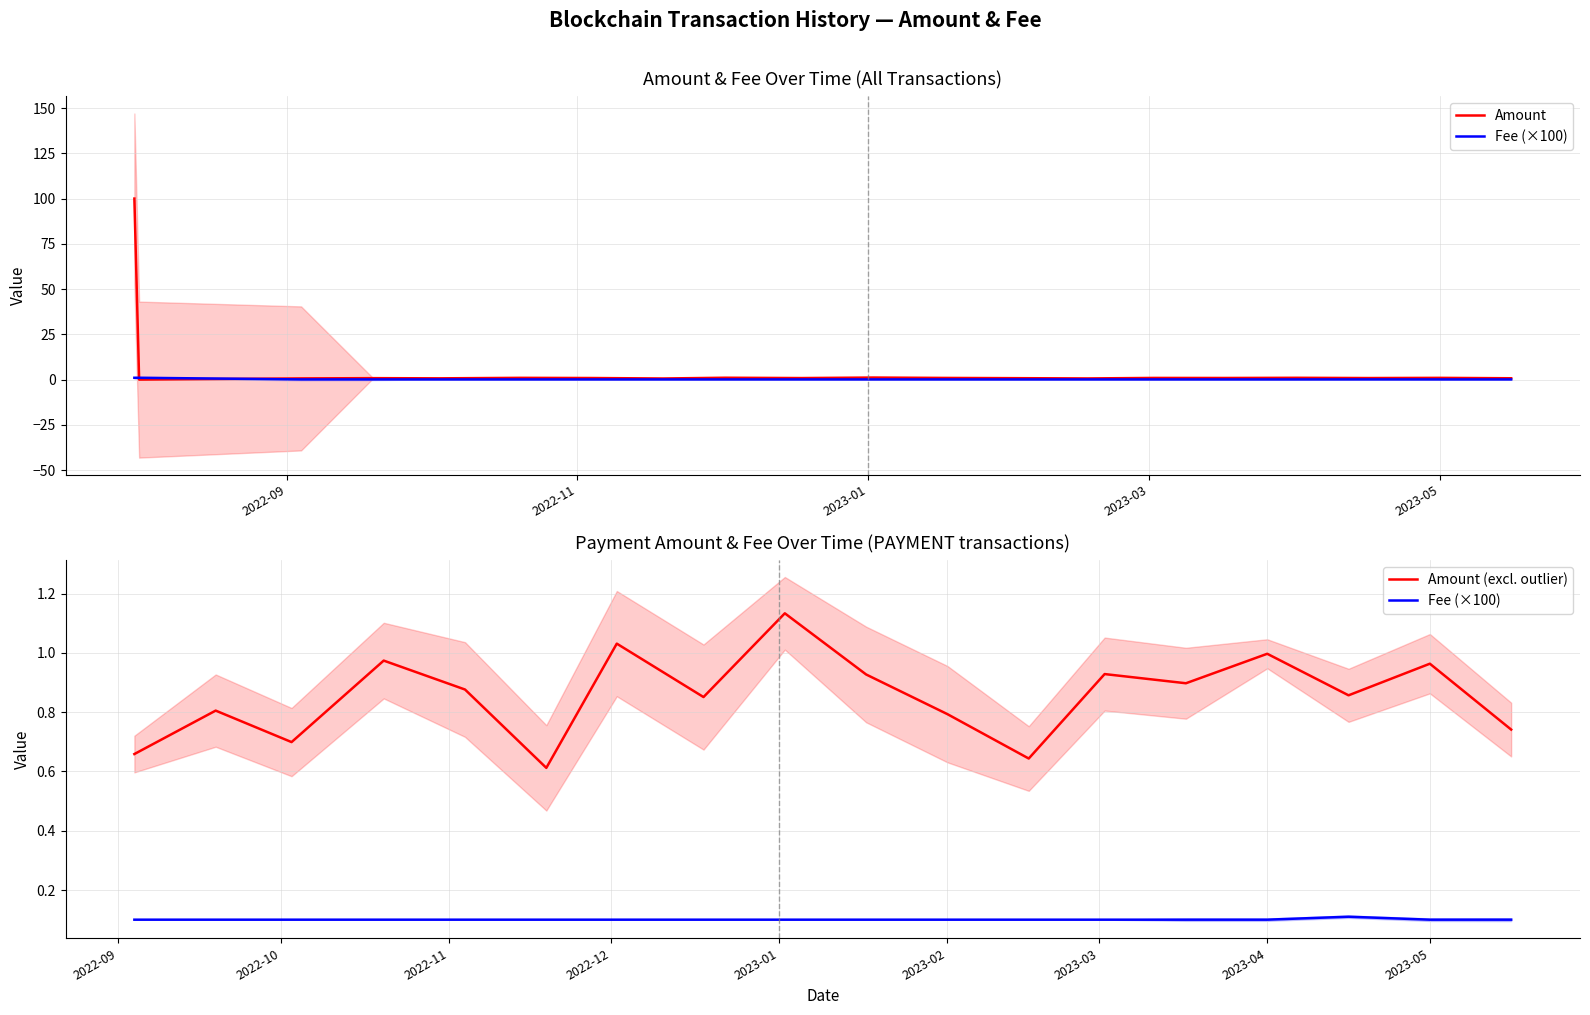

What is the difference between the maximum and second lowest values in the Fee series?

0.9